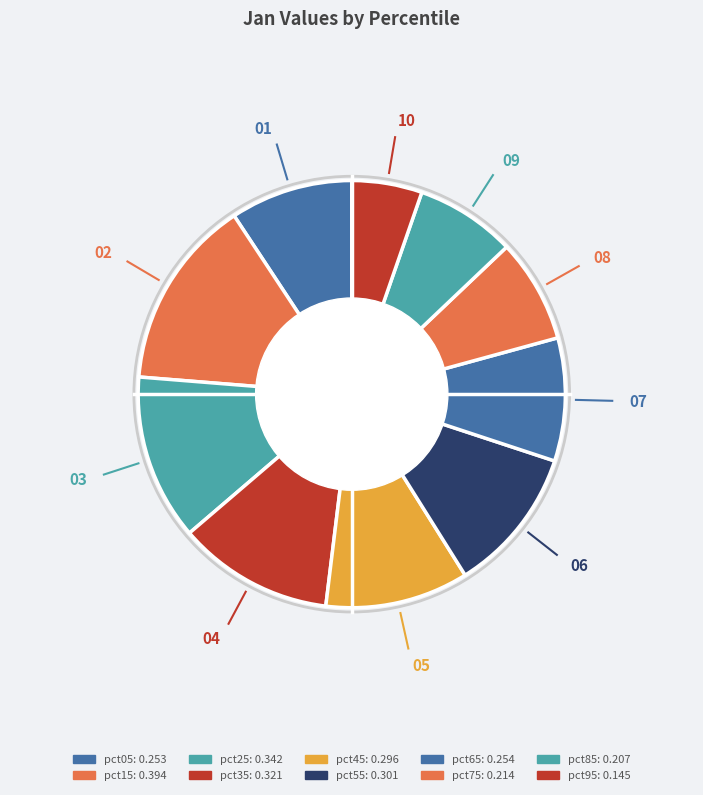

Which slice is the smallest?

pct95